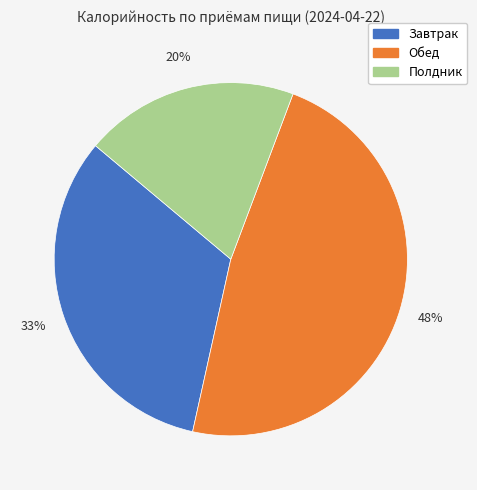

What is the ratio of the value at Обед to the value at Полдник?

2.4